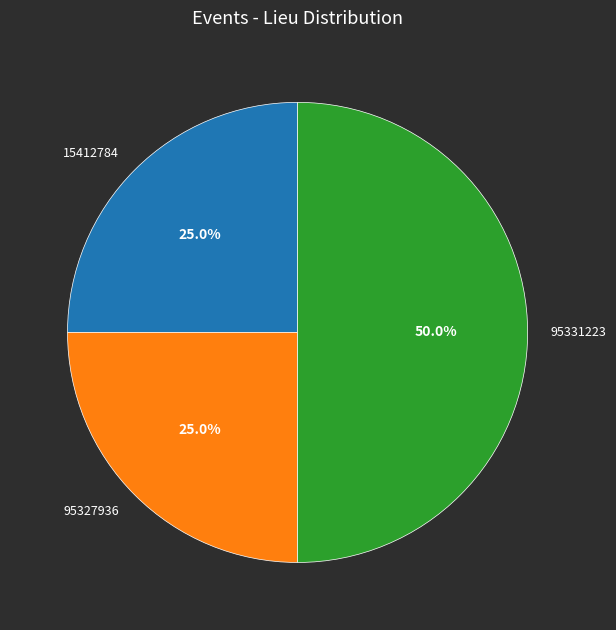

Which category has the biggest portion of the pie?

95331223